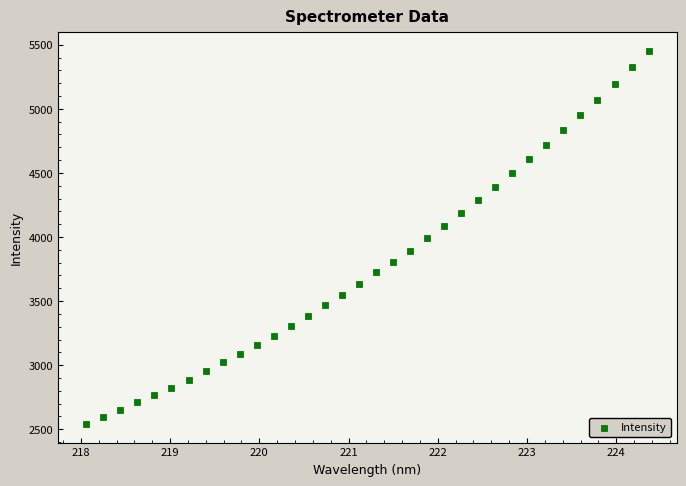

What is the range of X values (max minus min)?

6.3